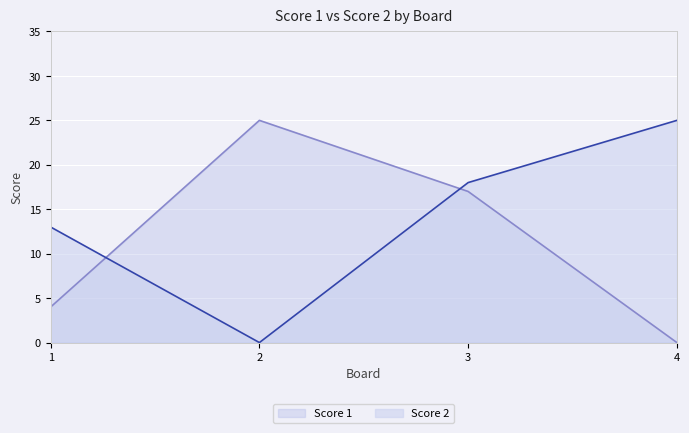

Rank the series at 1 from highest to lowest value.

Score 2, Score 1